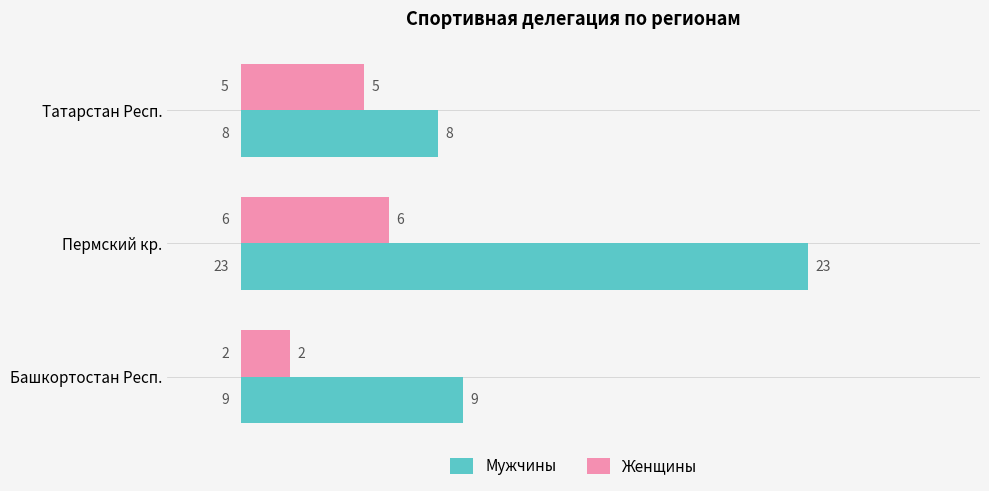

True or false: Мужчины has a value of 13 at Башкортостан Респ..

False